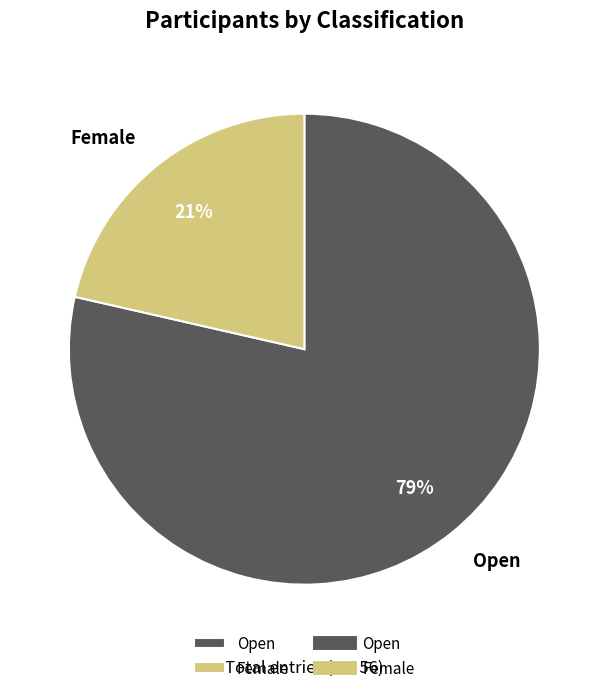

Which category has the smallest portion of the pie?

Female